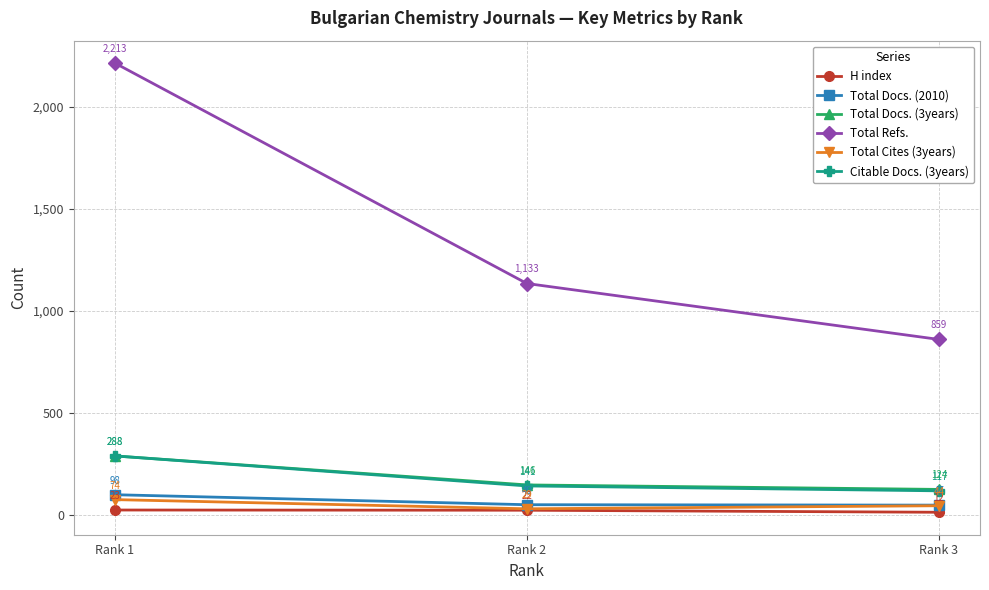

What is the sum of all Total Docs. (2010) values?

194